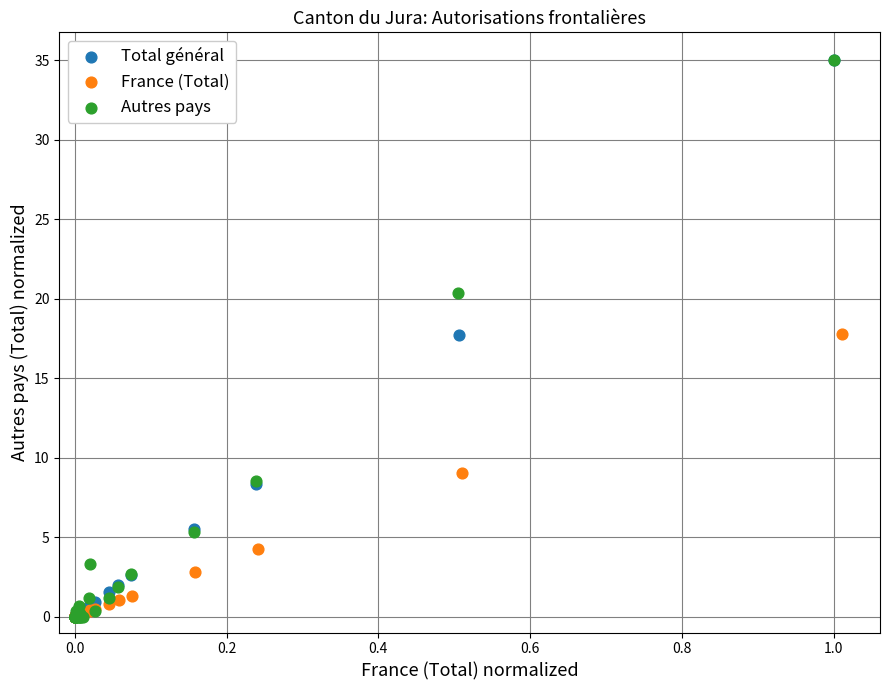

What are all the series names shown in the legend?

Total général, France (Total), Autres pays